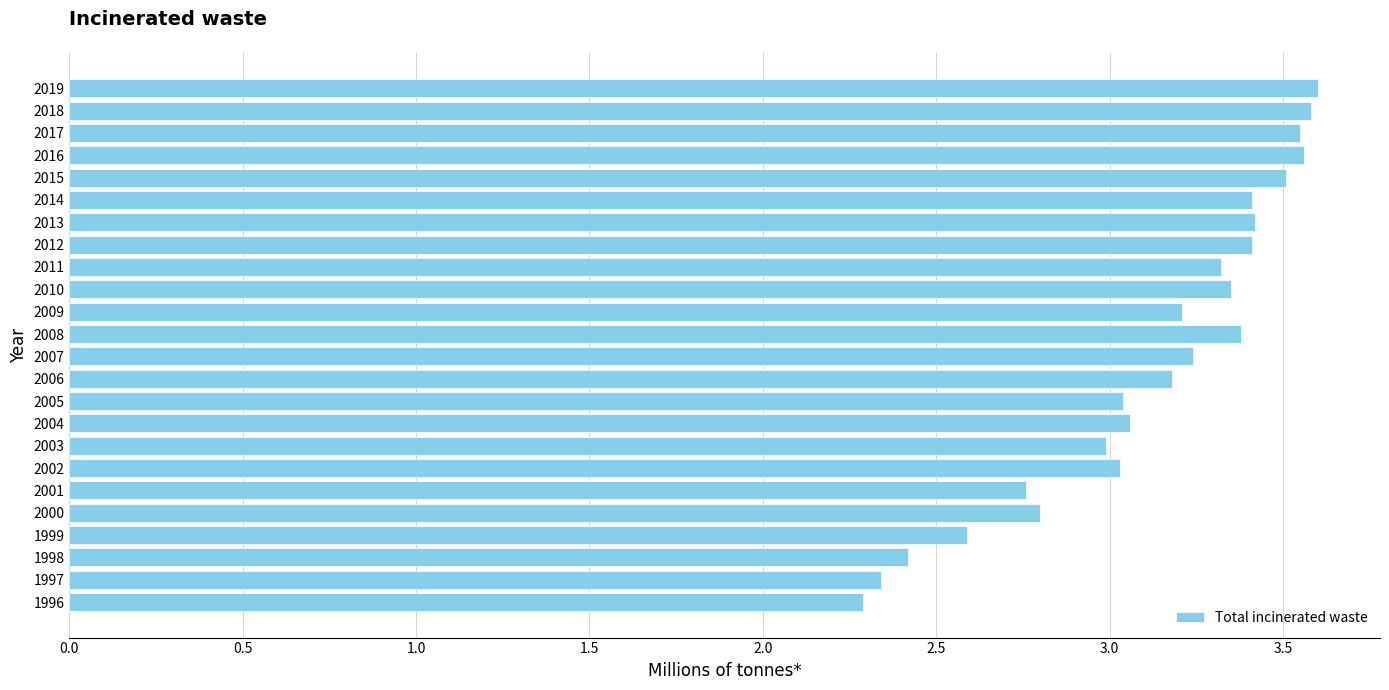

The chart shows a value of 0.9 at 2013. True or false?

False